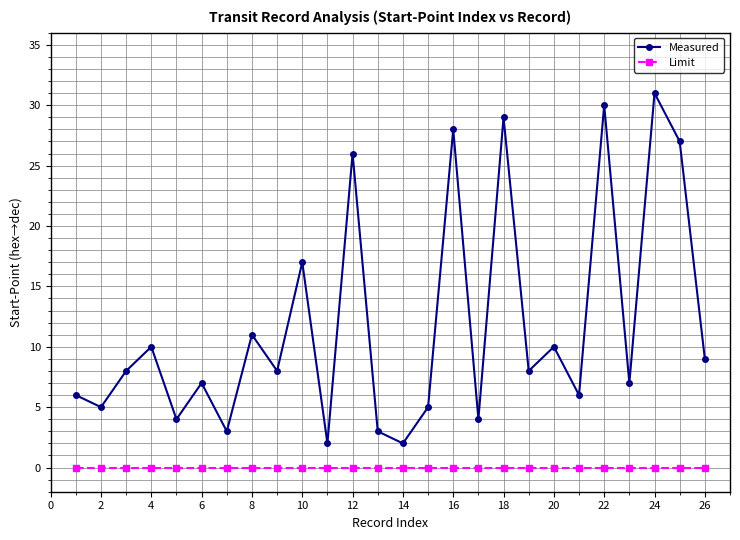

Reading left to right, list all the values displayed in this chart.

Measured: 6	5	8	10	4	7	3	11	8	17	2	26	3	2	5	28	4	29	8	10	6	30	7	31	27	9
Limit: 0	0	0	0	0	0	0	0	0	0	0	0	0	0	0	0	0	0	0	0	0	0	0	0	0	0